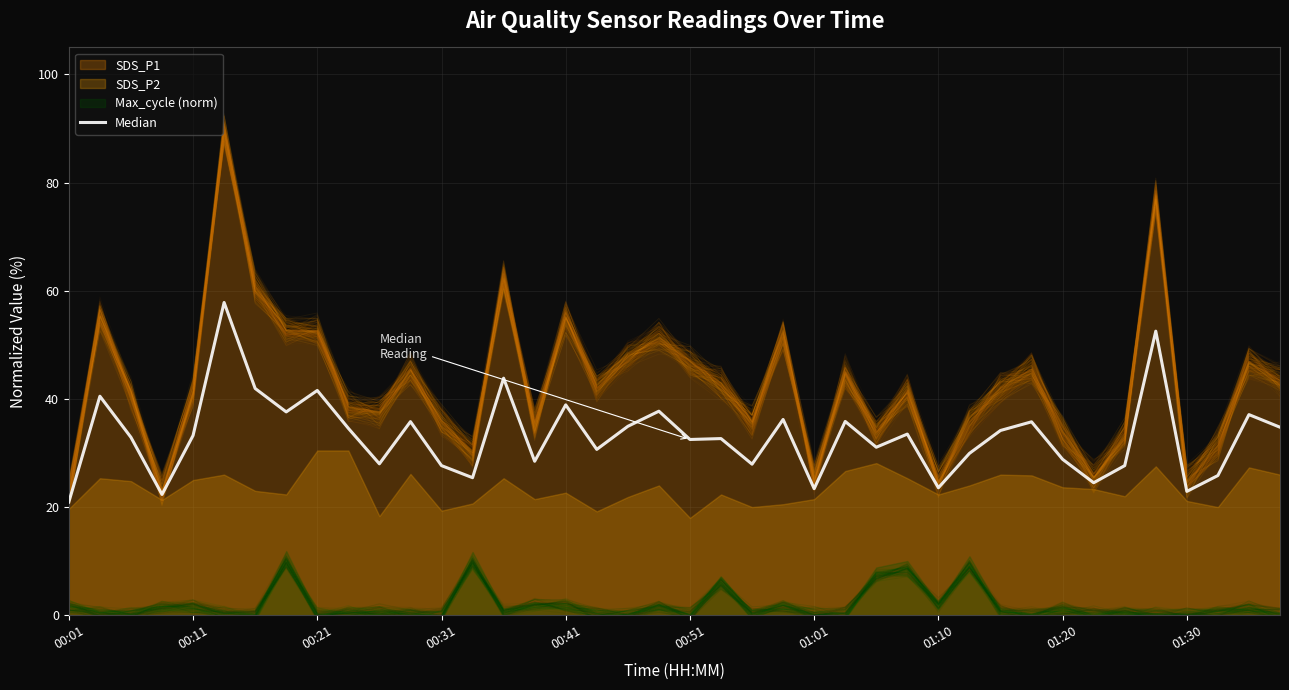

Does the chart display data point markers on the line(s)?

No